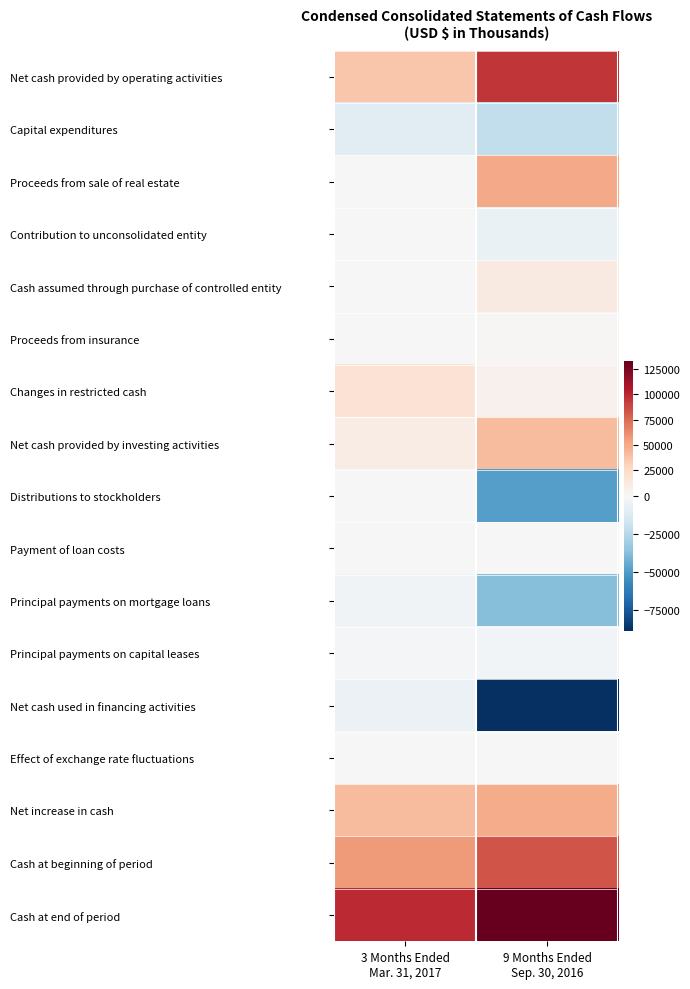

Rank the series by their maximum value, from highest to lowest.

Cash at end of period, Net cash provided by operating activities, Cash at beginning of period, Proceeds from sale of real estate, Net increase in cash, Net cash provided by investing activities, Changes in restricted cash, Cash assumed through purchase of controlled entity, Proceeds from insurance, Contribution to unconsolidated entity, Distributions to stockholders, Payment of loan costs, Effect of exchange rate fluctuations, Principal payments on capital leases, Principal payments on mortgage loans, Net cash used in financing activities, Capital expenditures